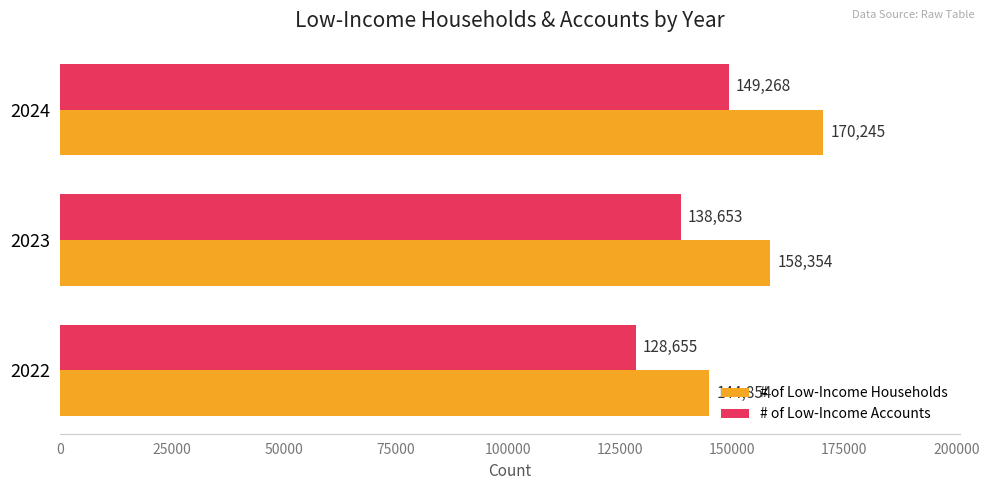

What is the minimum value for # of Low-Income Households?

144854